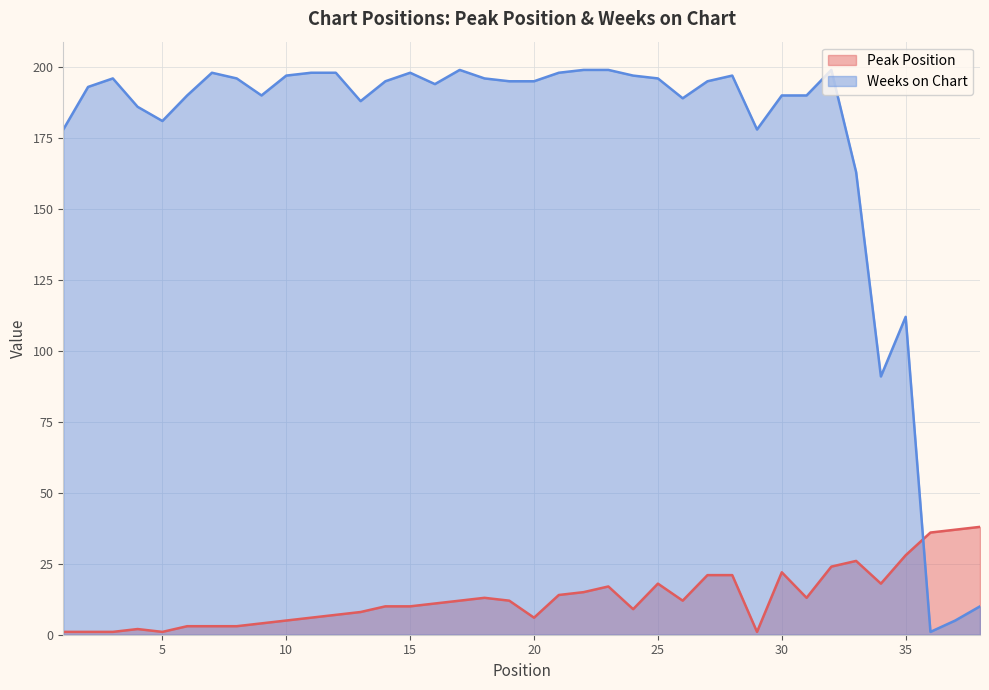

What is the difference between the second highest and minimum values in the Peak Position series?

36